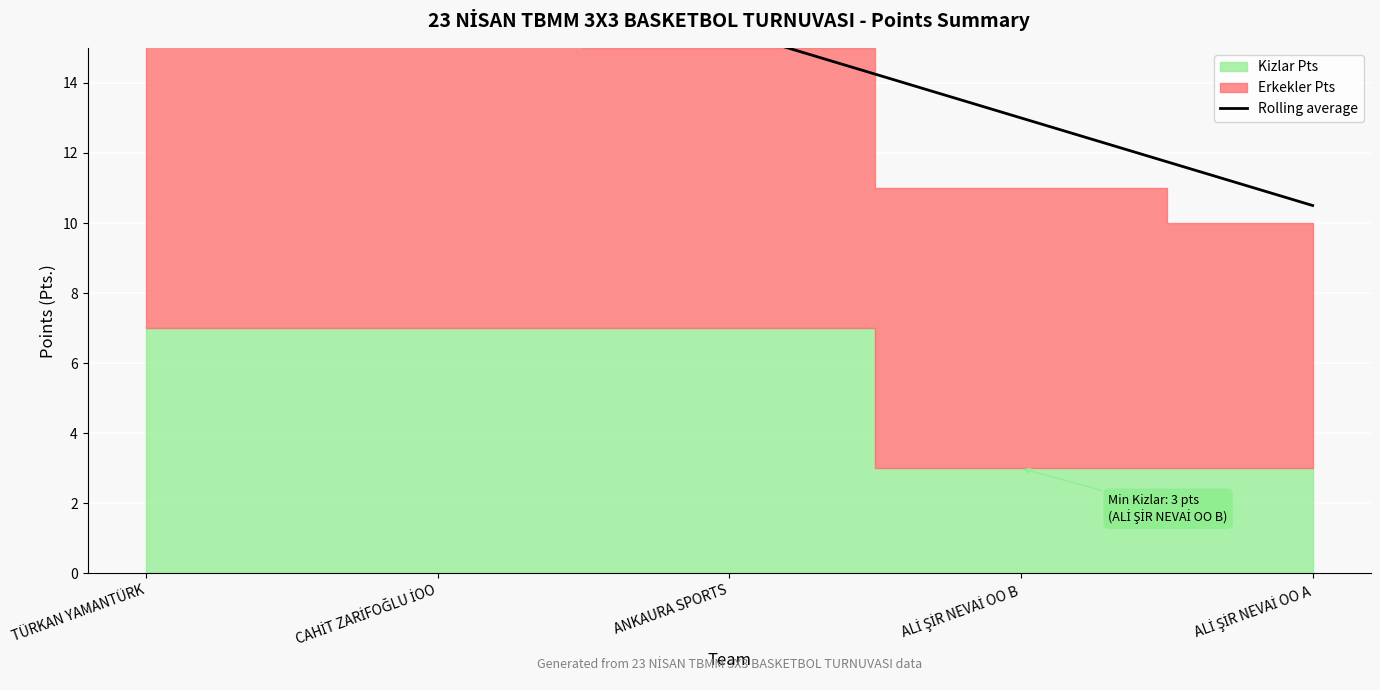

List the labels in order of value, smallest first.

ALİ ŞİR NEVAİ OO A, ALİ ŞİR NEVAİ OO B, ANKAURA SPORTS, CAHİT ZARİFOĞLU İOO, TÜRKAN YAMANTÜRK